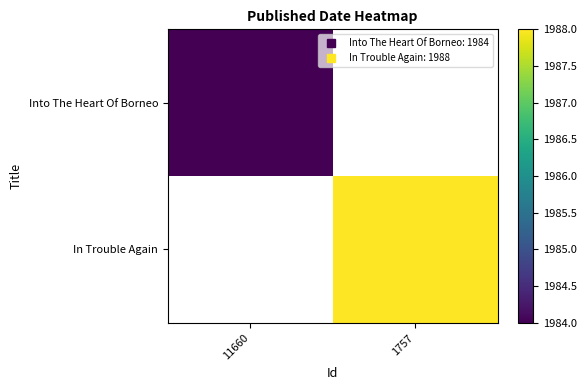

List the series in order of their overall mean, lowest first.

Into The Heart Of Borneo, In Trouble Again